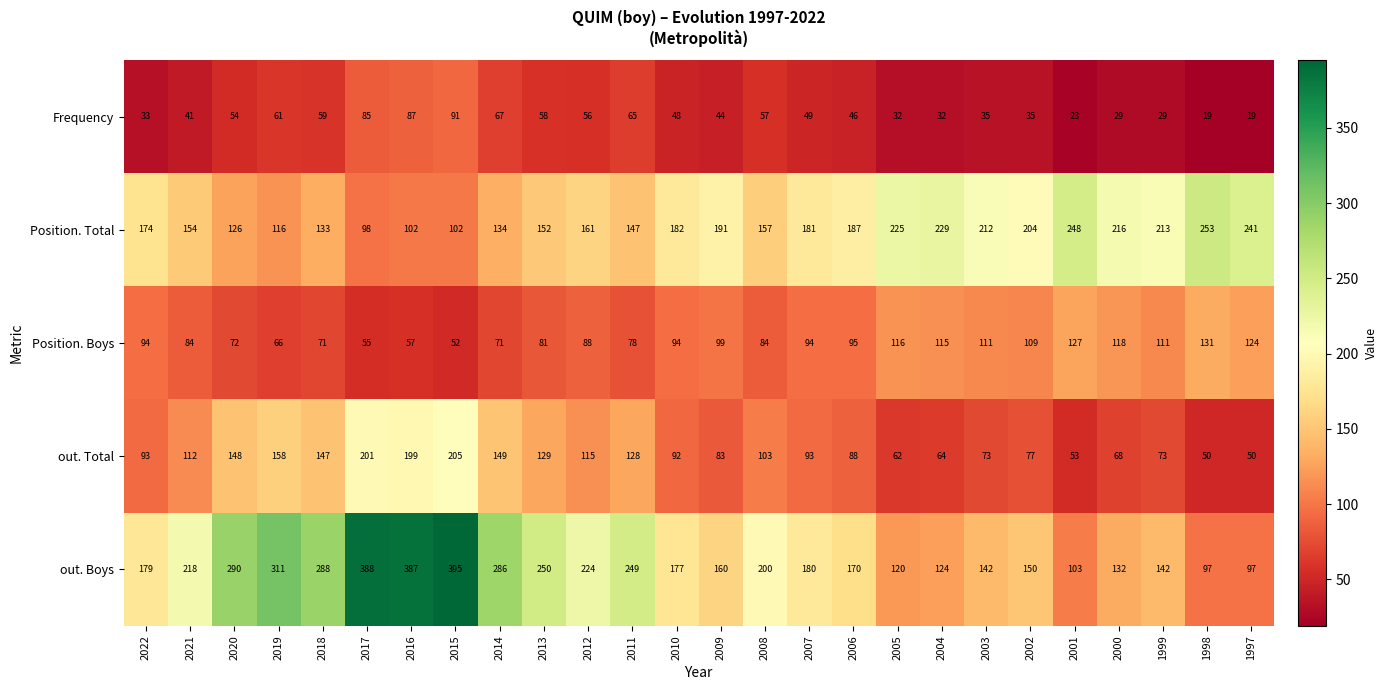

Count the number of data series in this chart.

5